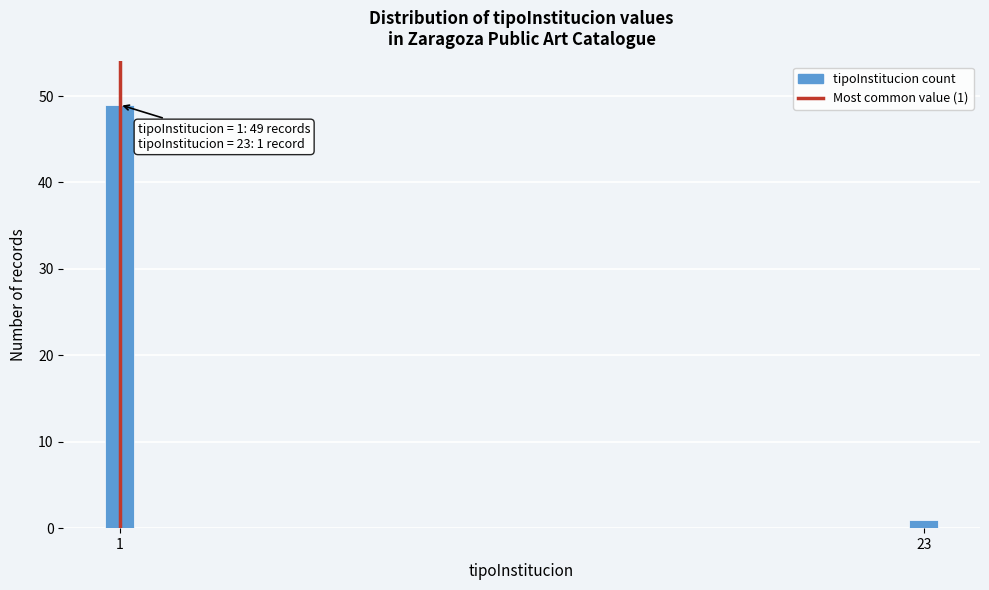

Reading left to right, transcribe all the data shown in this chart.

49	1